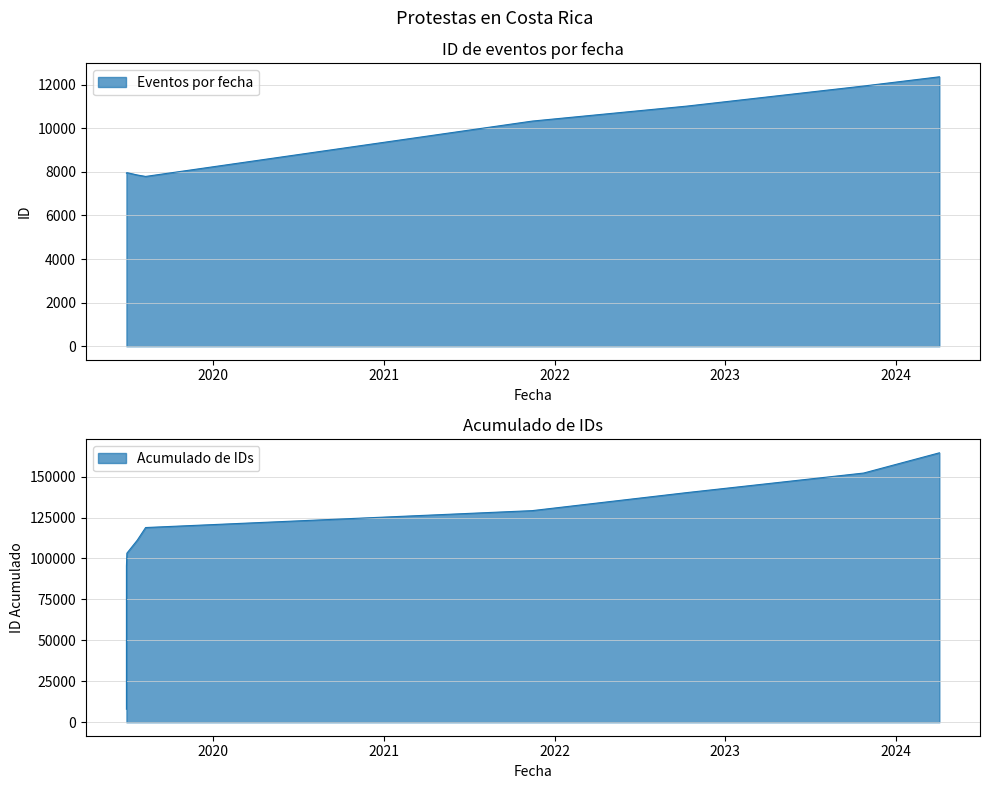

Does the chart have visible grid lines?

Yes